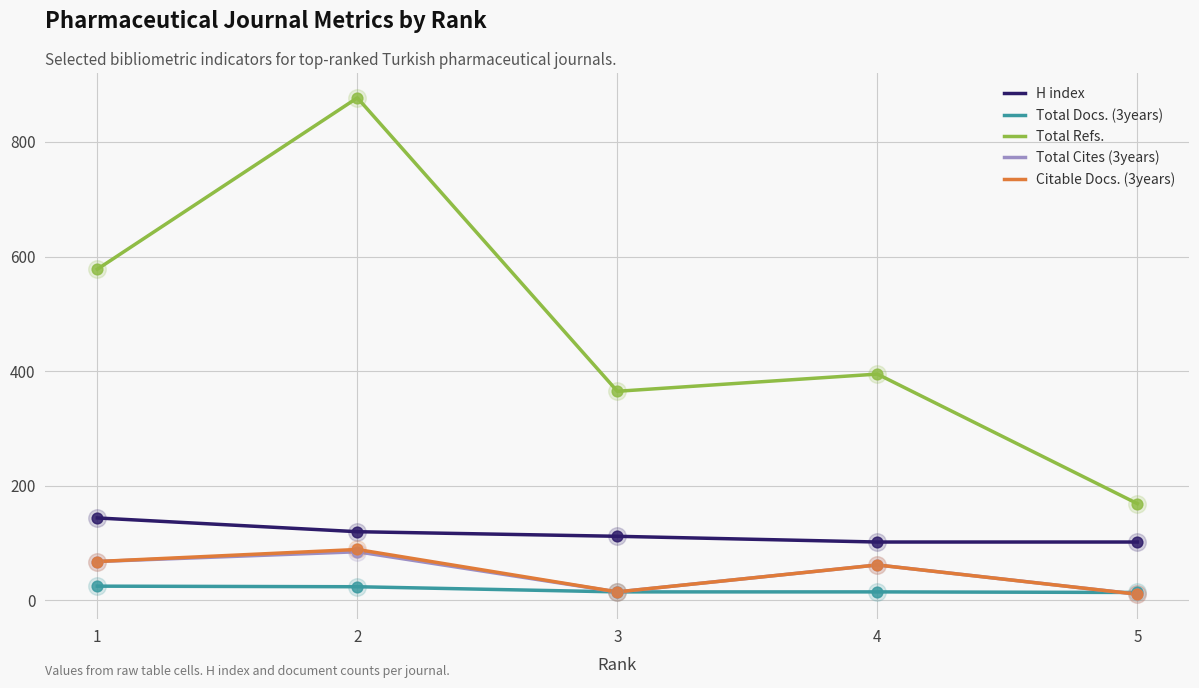

At which category is the sum across all series the highest?

2